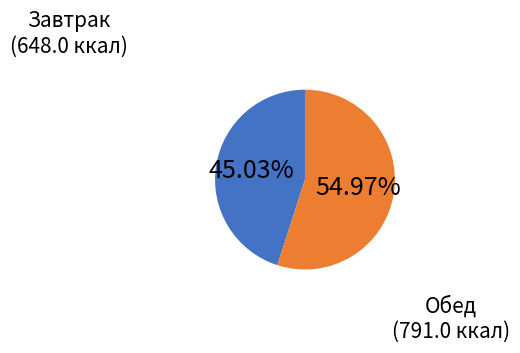

Does any single category account for the majority?

Yes